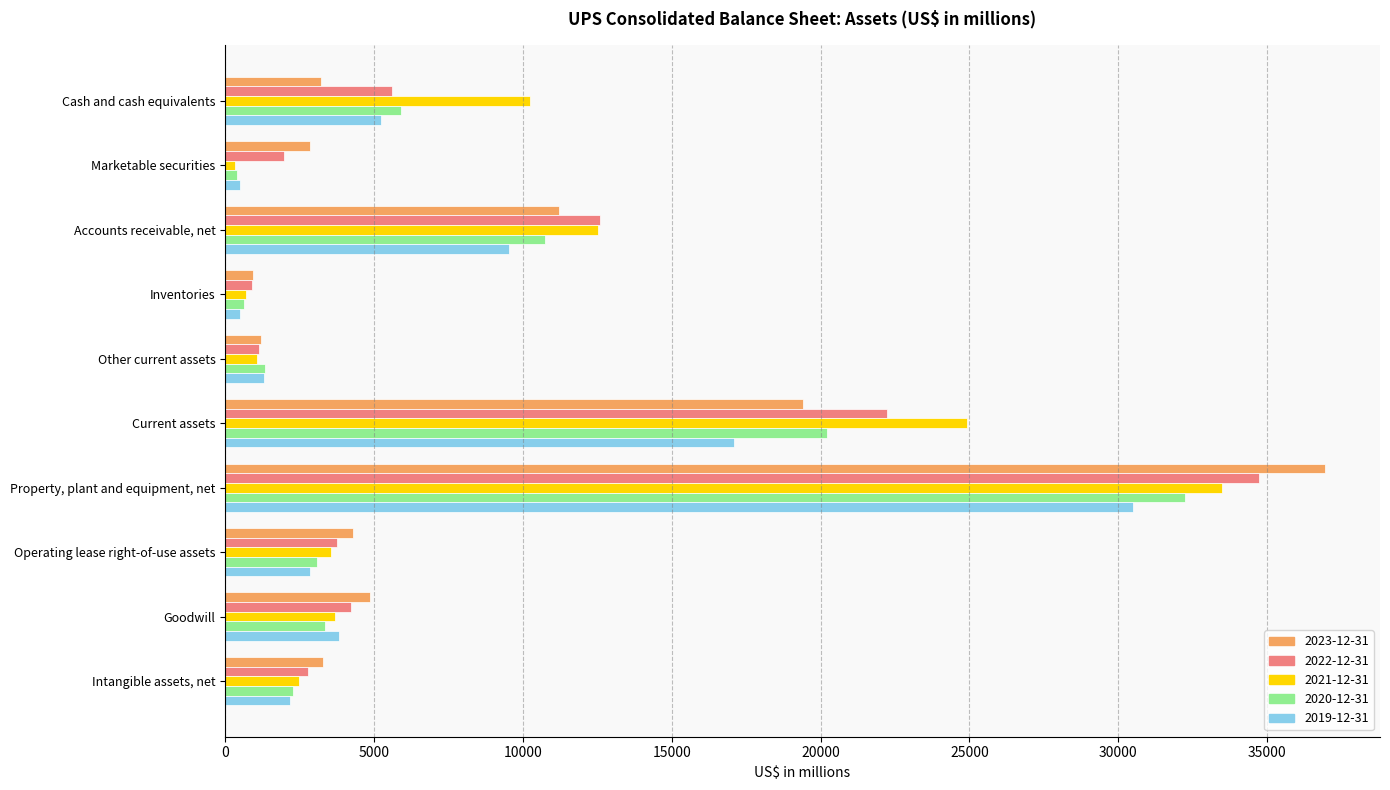

Rank the series by their maximum value, from lowest to highest.

2019-12-31, 2020-12-31, 2021-12-31, 2022-12-31, 2023-12-31